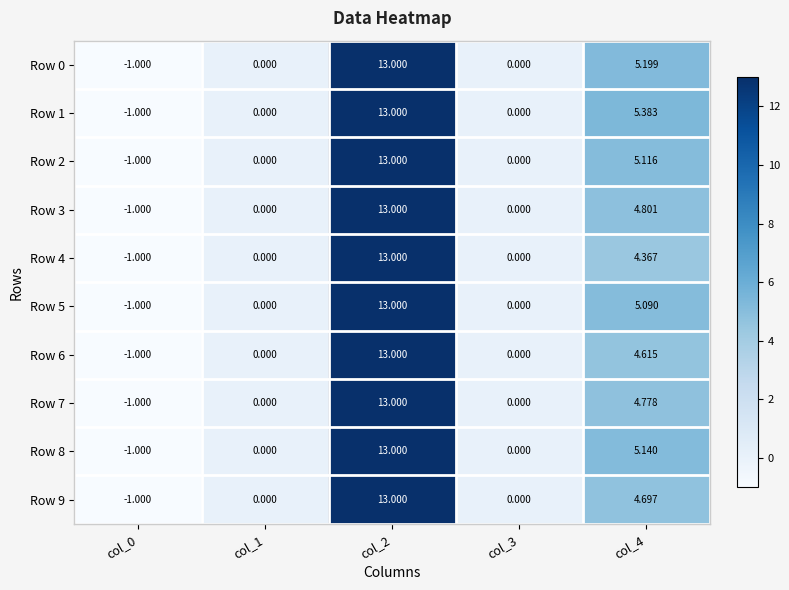

Is the value of Row 8 at col_1 greater than the value of Row 0 at col_2?

No